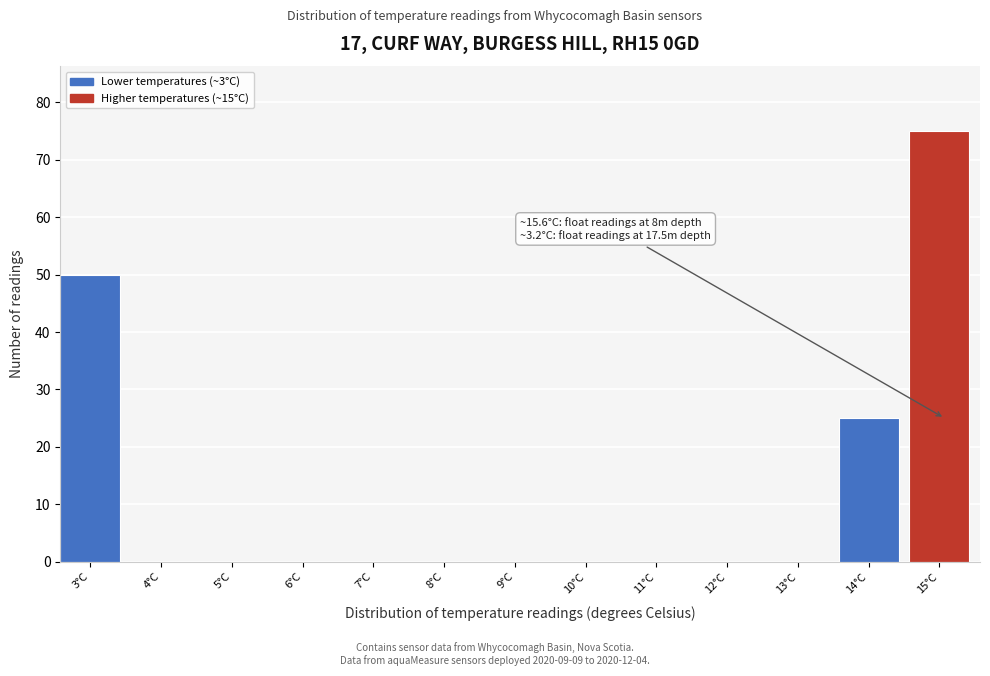

Reading left to right, list all the values displayed in this chart.

3°C=50	4°C=0	5°C=0	6°C=0	7°C=0	8°C=0	9°C=0	10°C=0	11°C=0	12°C=0	13°C=0	14°C=25	15°C=75